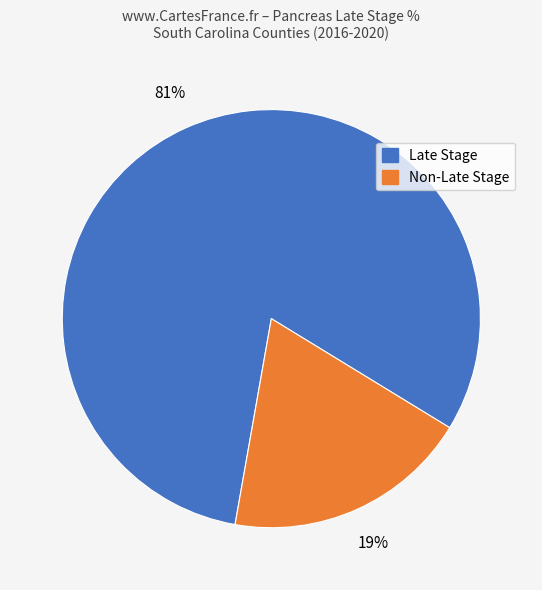

To the nearest percent, what is the average slice percentage?

50%